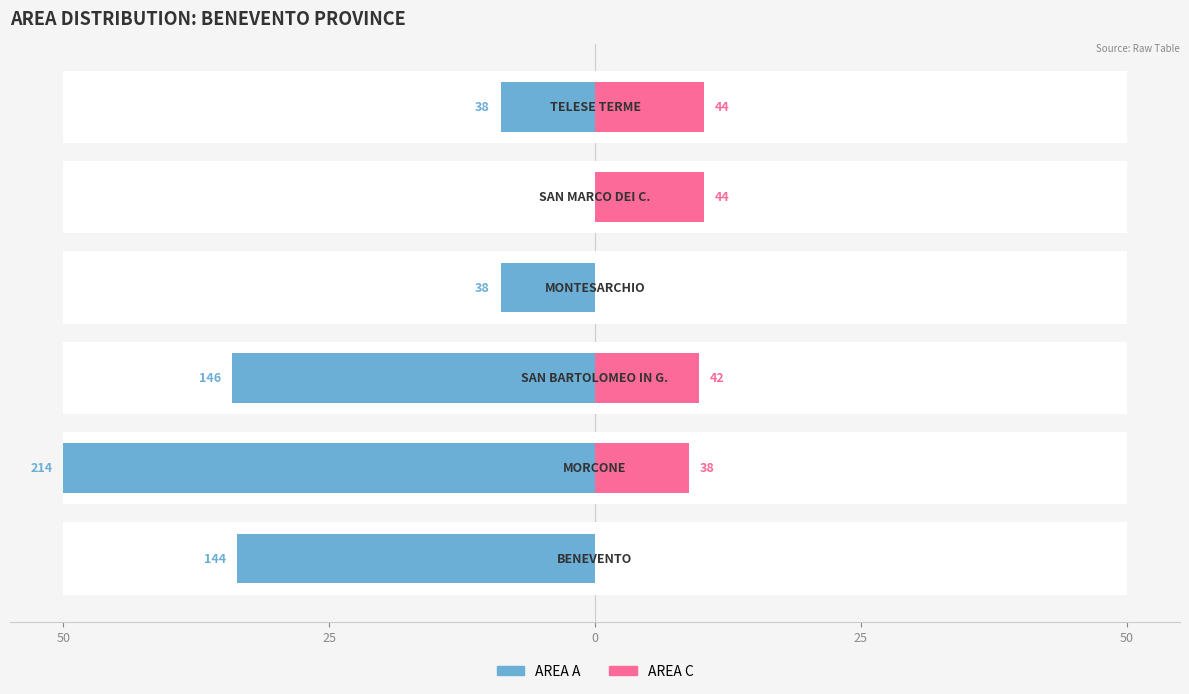

How many data points in AREA A are less than 33?

3